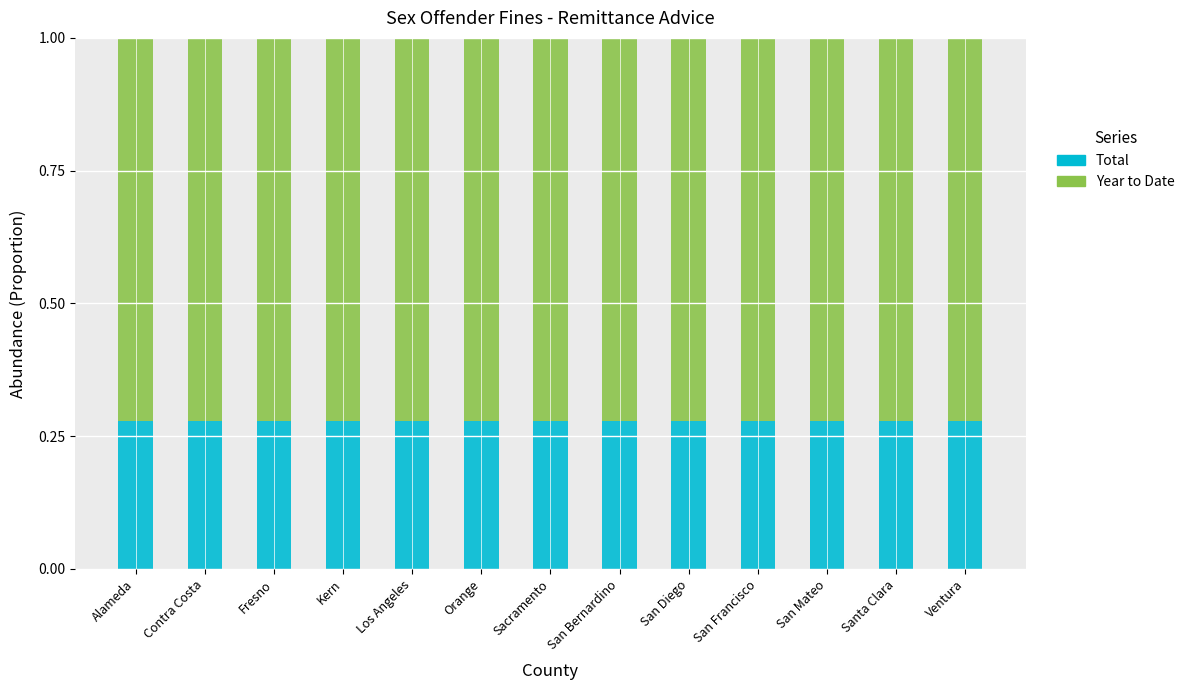

What is the sum of all Total values?

3.6